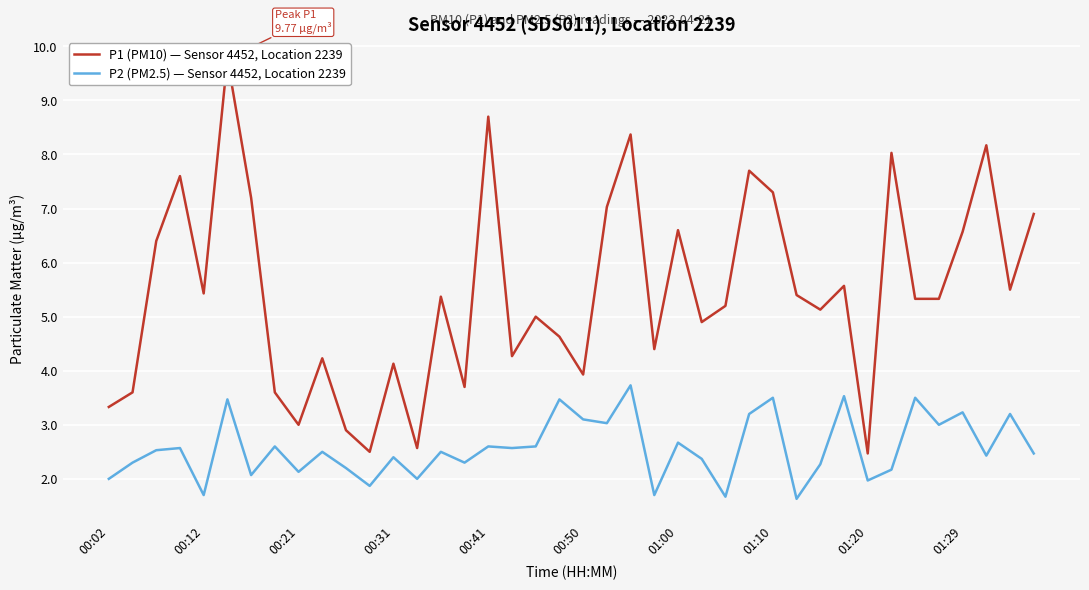

The P2 (PM2.5) — Sensor 4452, Location 2239 series shows 1.2 at 01:20. True or false?

False